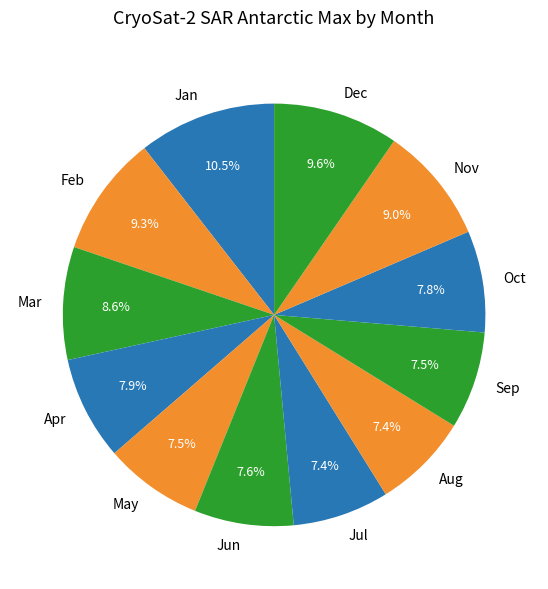

Is it true that Jan is 1% of the pie?

False